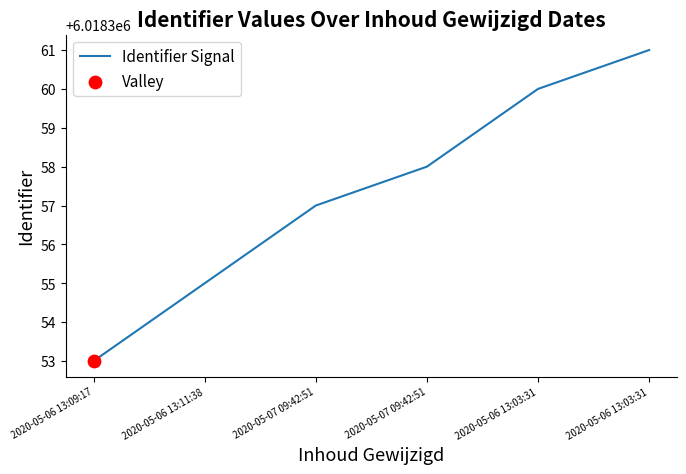

Approximately how many times larger is the value at 2020-05-06 13:11:38 compared to 2020-05-06 13:03:31?

1.0